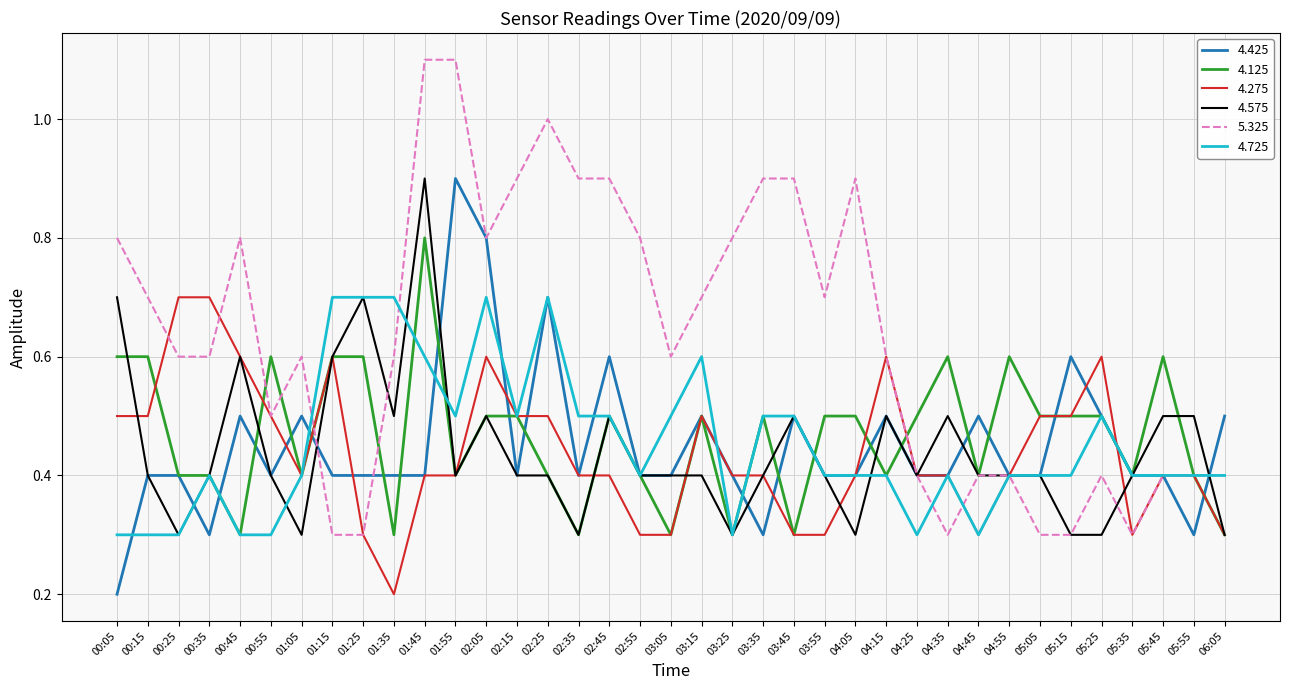

Count the 4.575 values in the range 0 to 1.

37